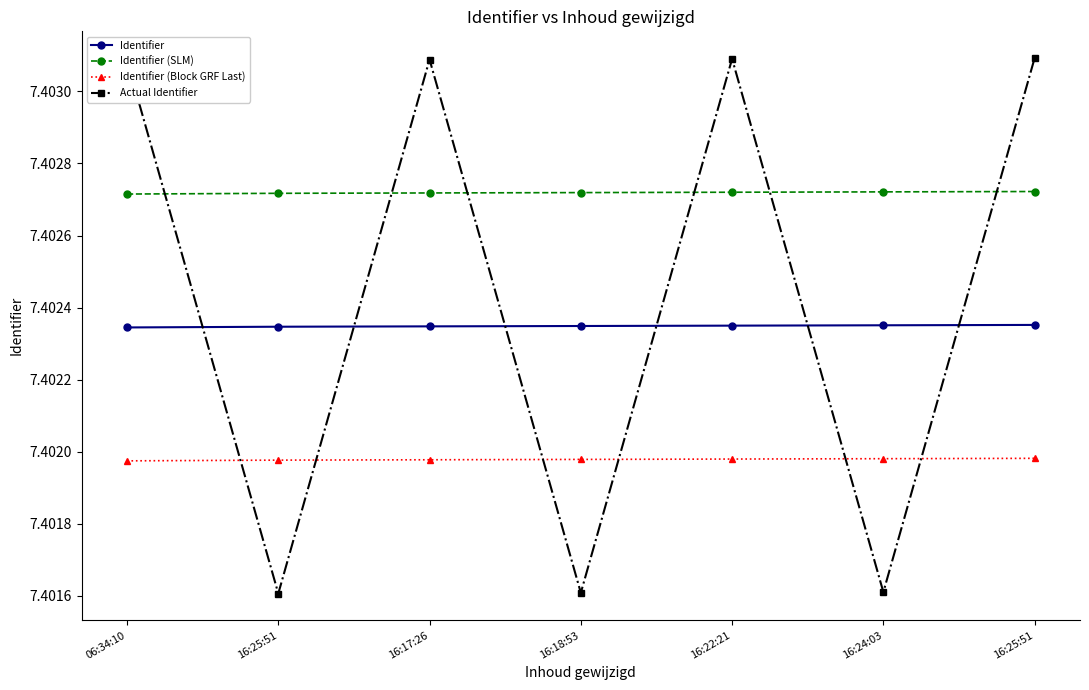

Does the chart have visible grid lines?

No